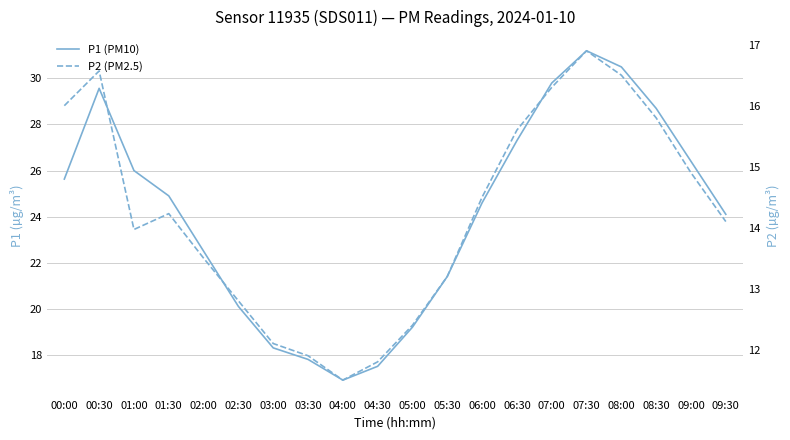

How many values in the P2 (PM2.5) series are below 14?

9